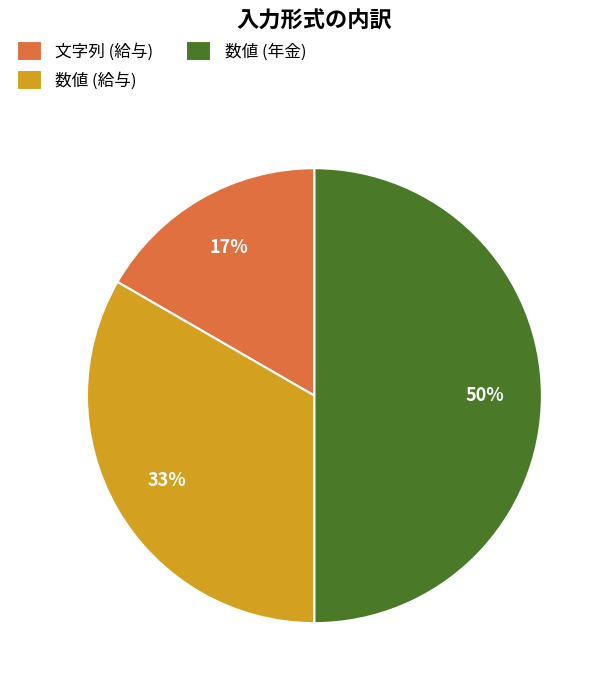

To the nearest percent, what is the average slice percentage?

33%